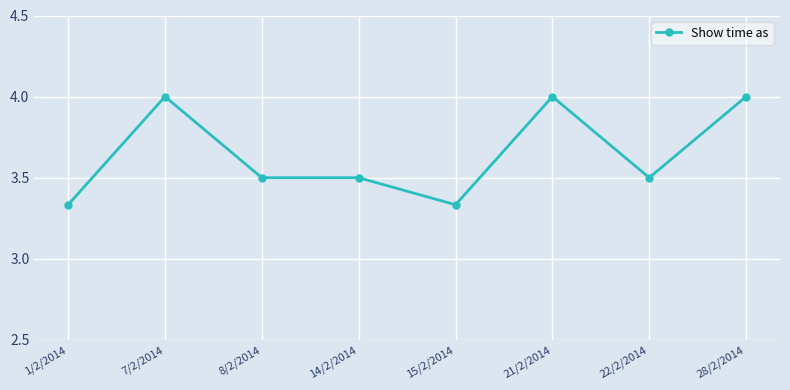

Which has a higher value, 28/2/2014 or 1/2/2014?

28/2/2014